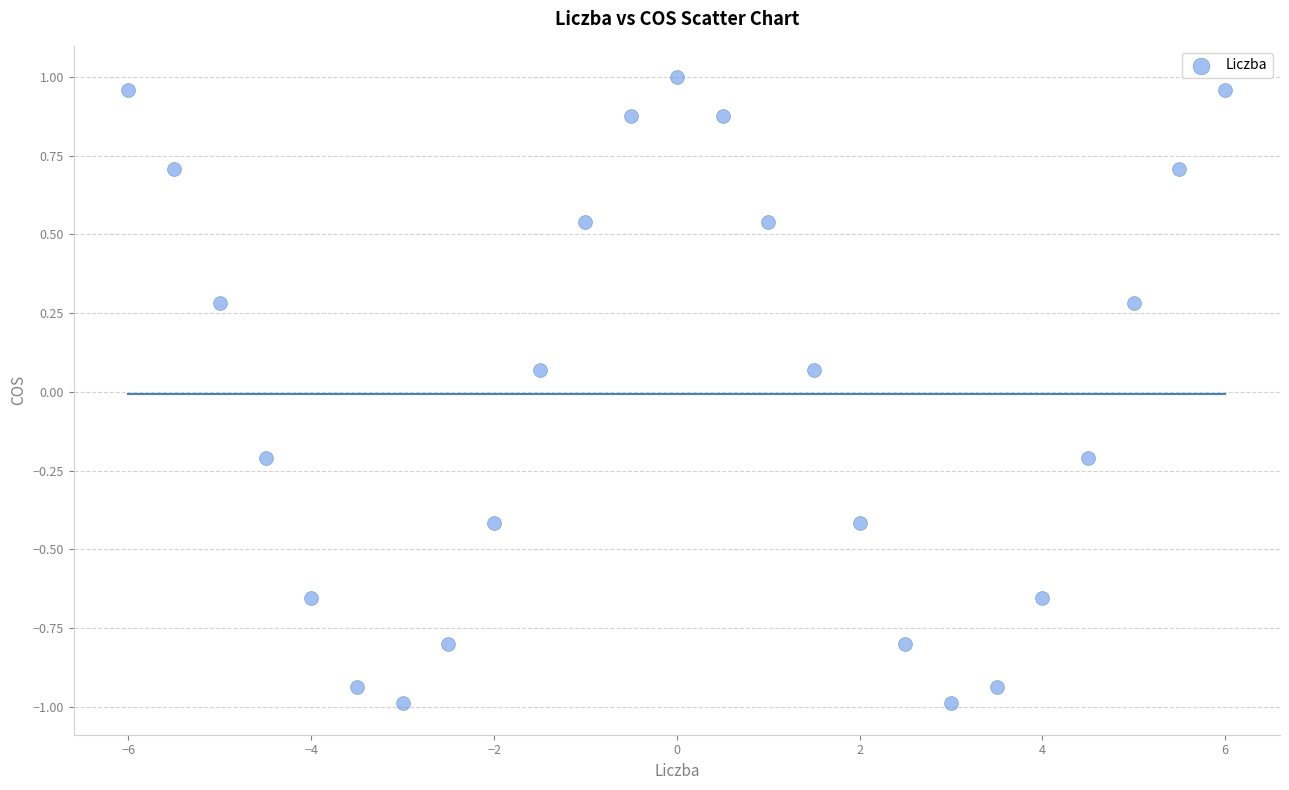

What is the range of Y values (max minus min)?

2.0